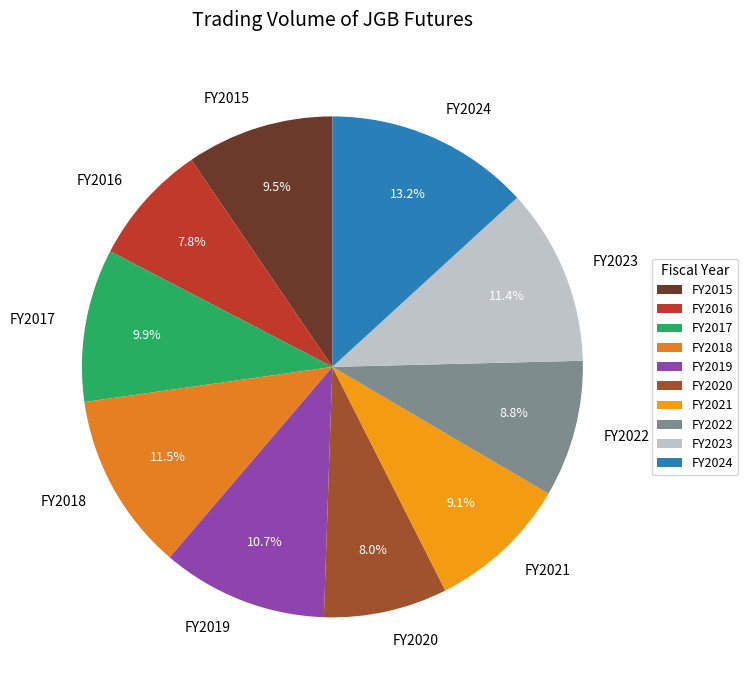

To the nearest percent, what is the difference between the FY2020 and FY2022 slice percentages?

1%